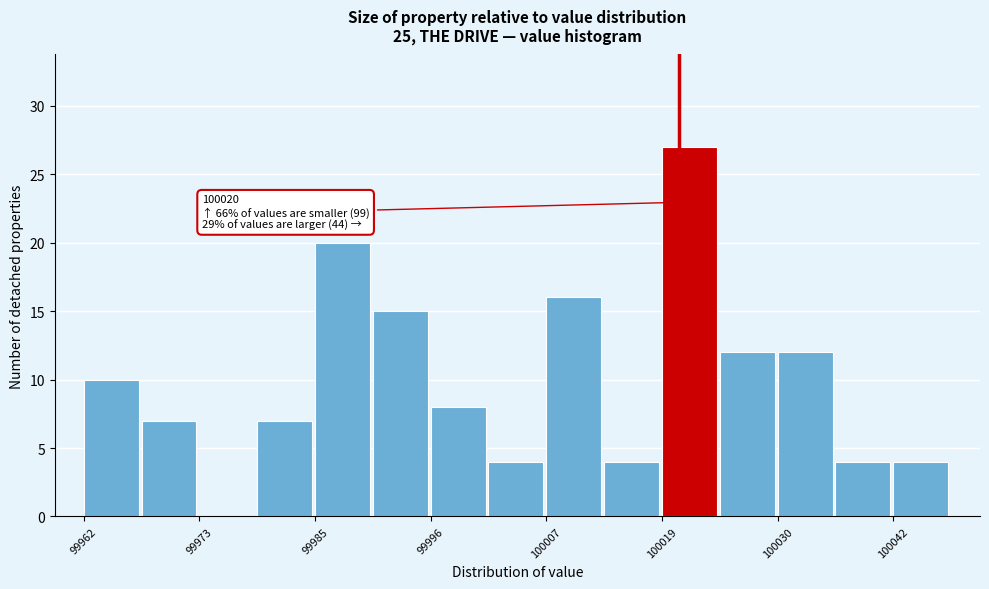

Around what value on the x-axis is the tallest bar? Give the approximate position of its centre, as read against the axis.

100022